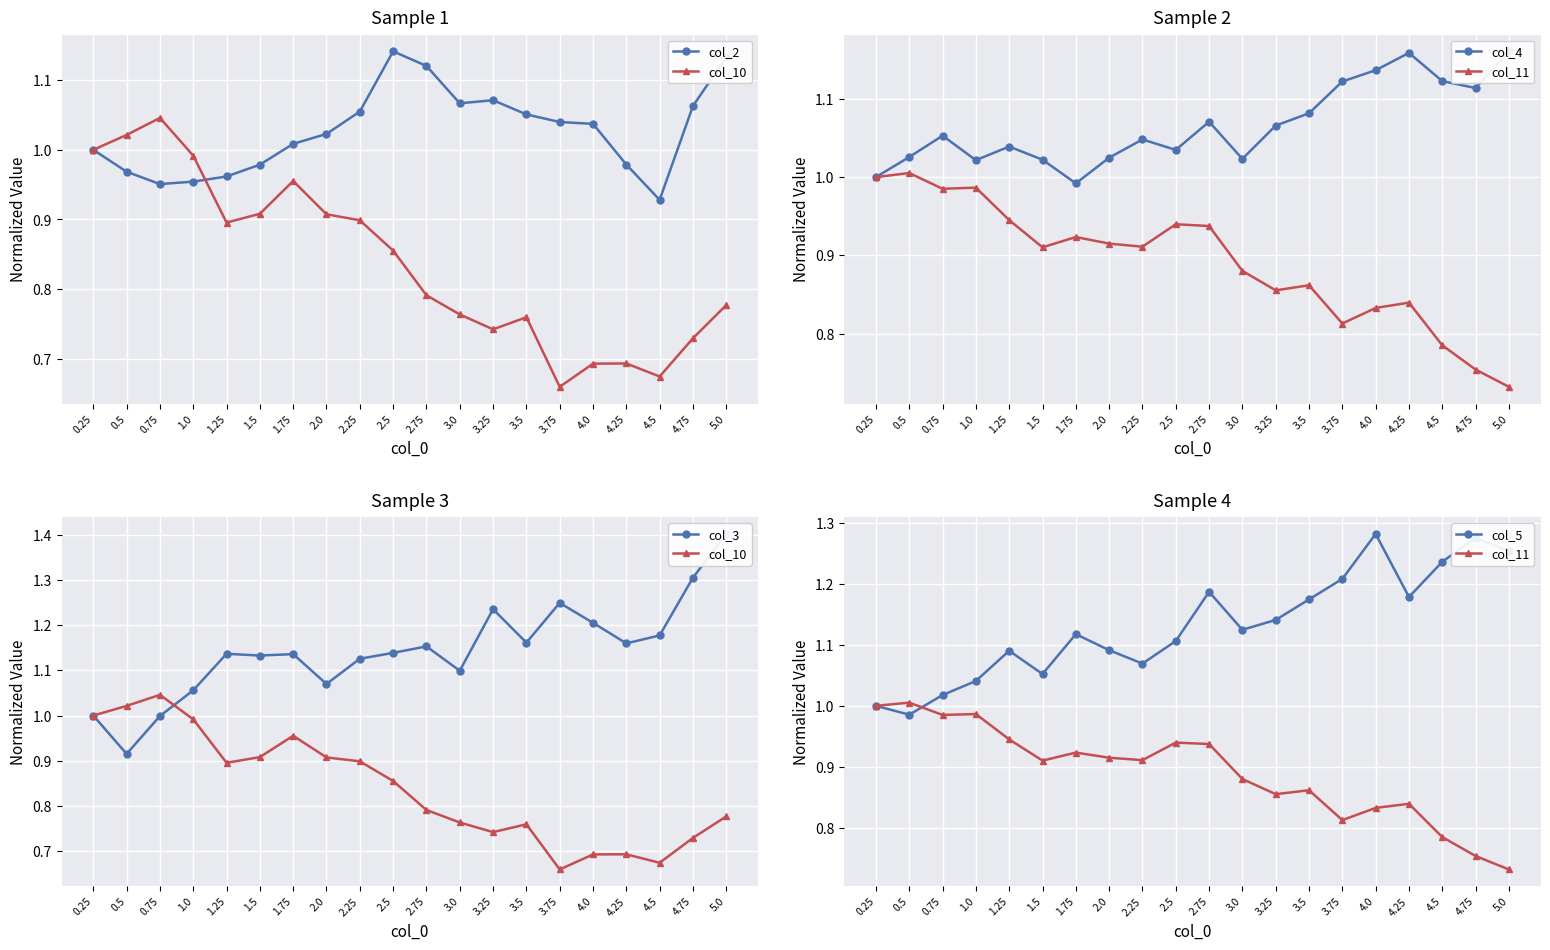

What is the value of the col_2 point at the 13th from the left?

1.1